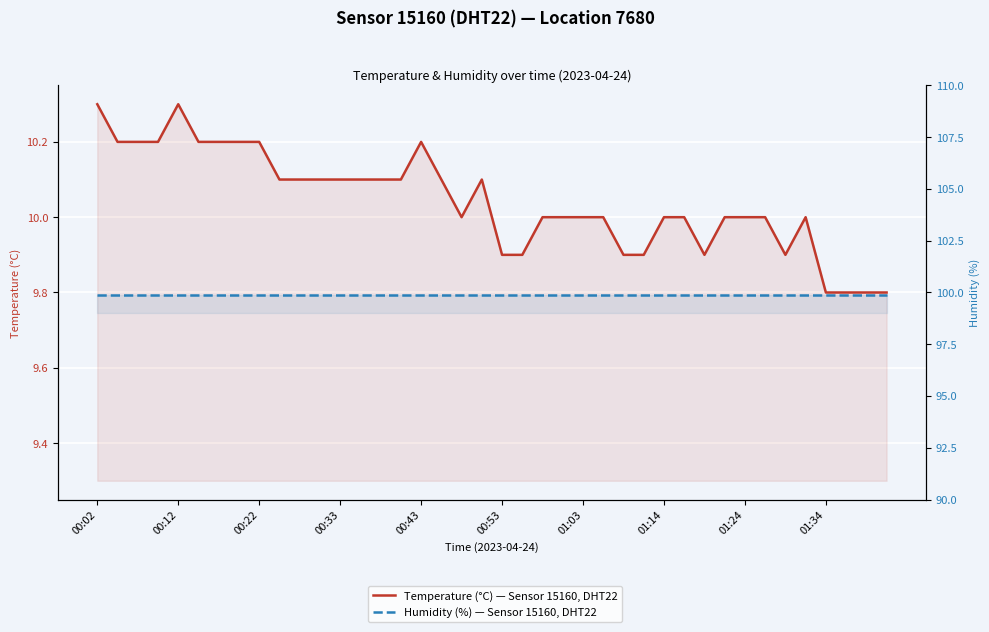

Does the chart display data point markers on the line(s)?

No